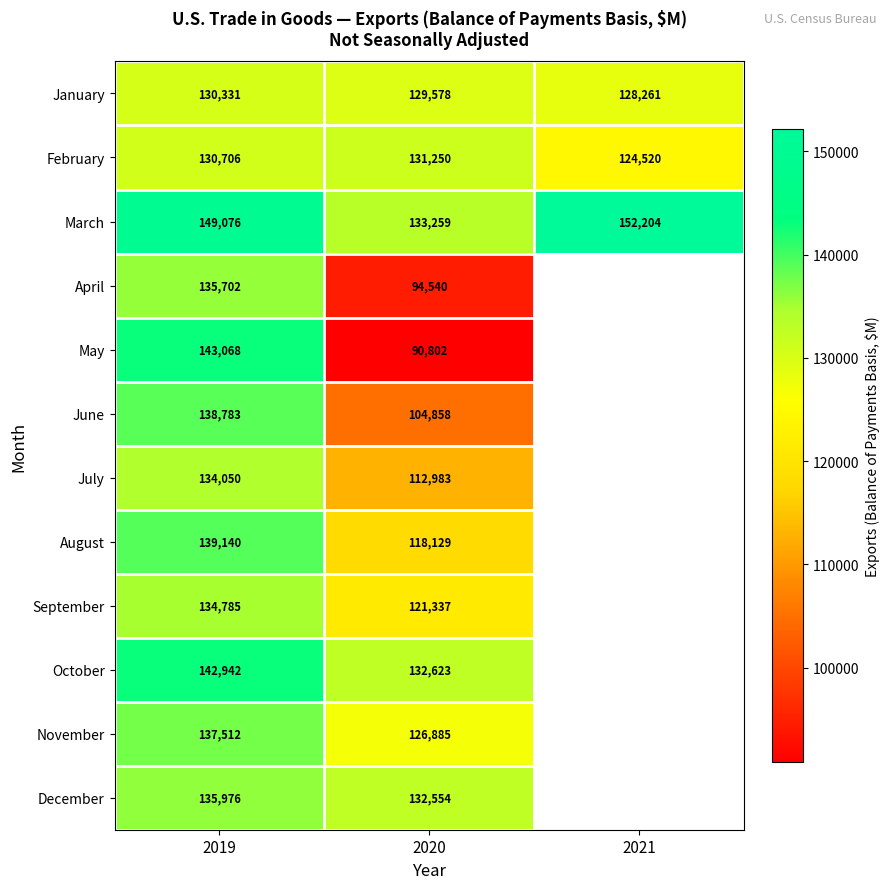

The value of August at 2019 is 69294.3. True or false?

False